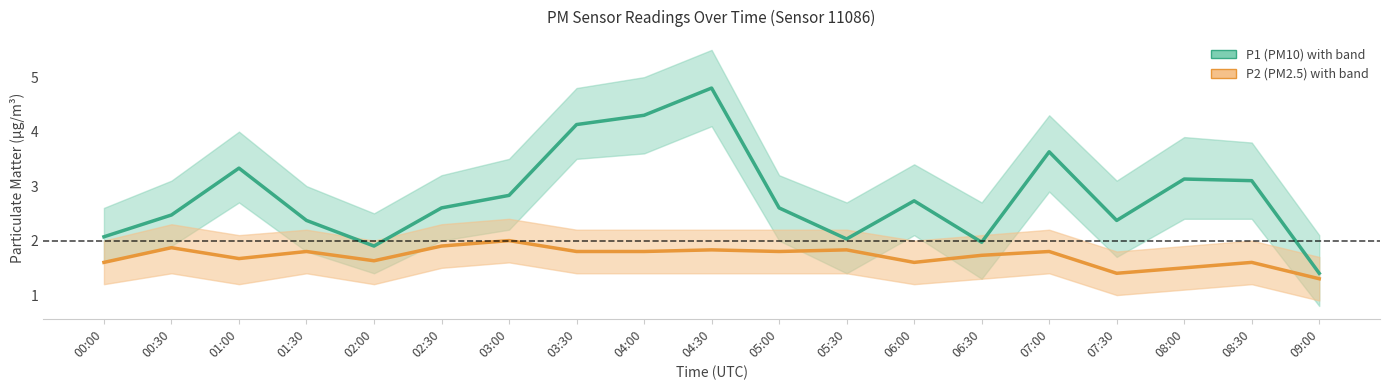

What is the label of the 18th point from the left?

08:30